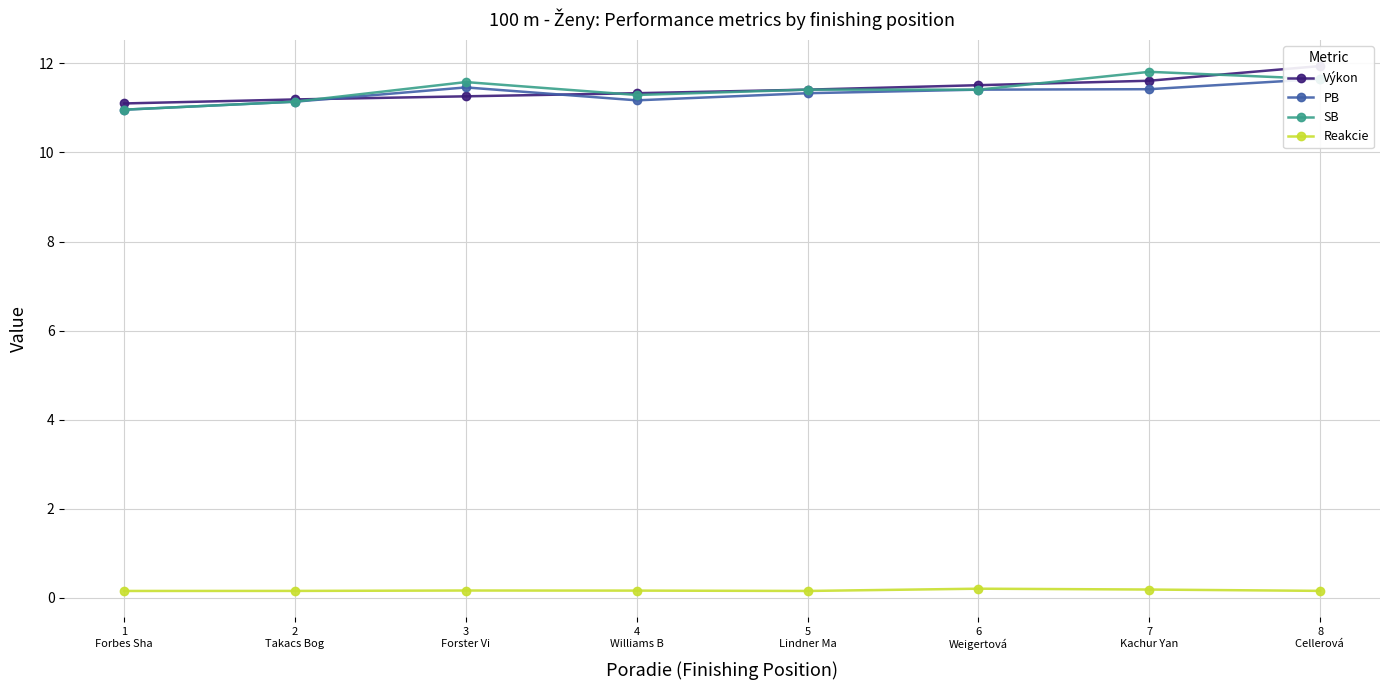

How many lines are shown in the chart?

4